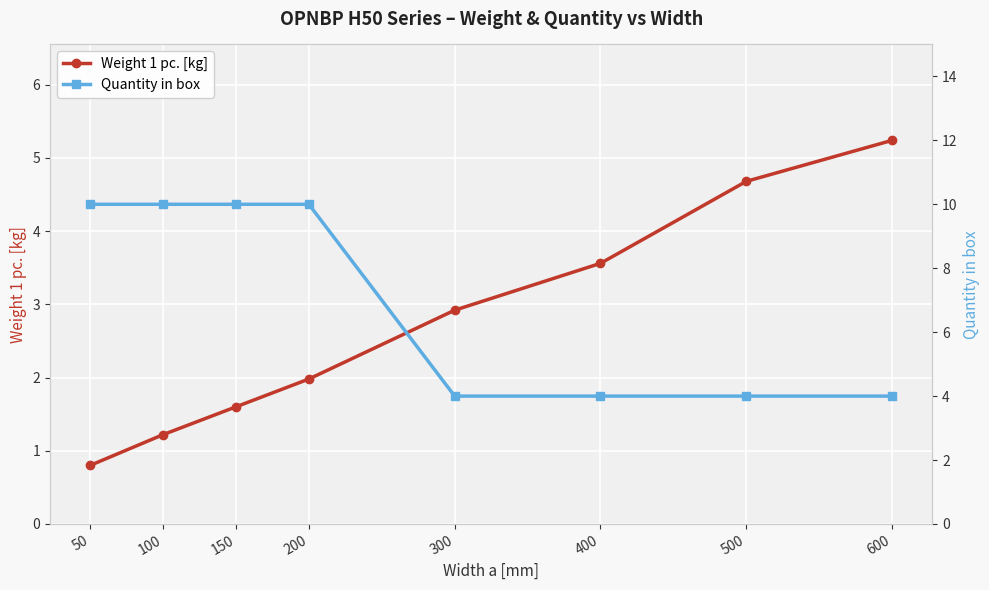

How many lines are shown in the chart?

2